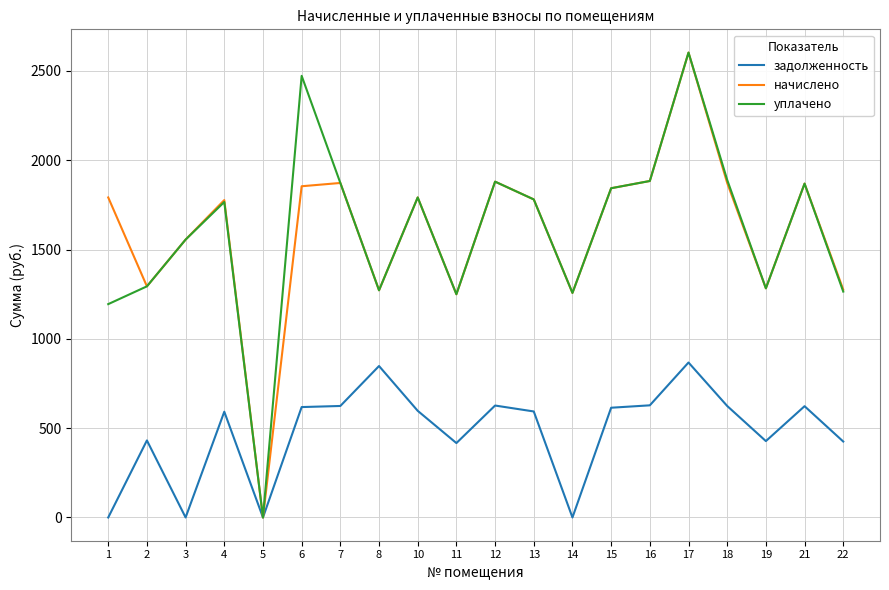

How many distinct data groups are displayed?

3